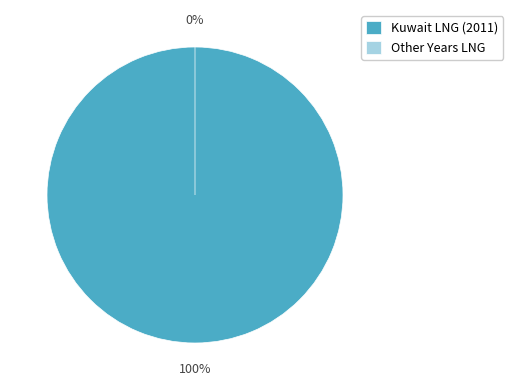

Is it true that 2010 is 1% of the pie?

False